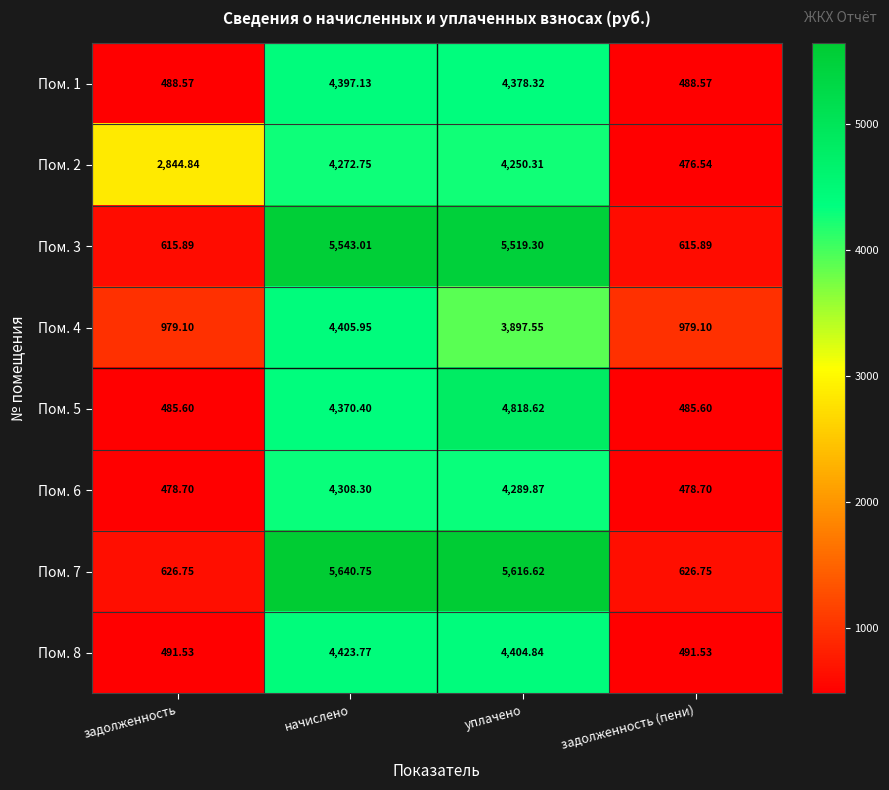

At which label does Пом. 2 first exceed 4250?

начислено